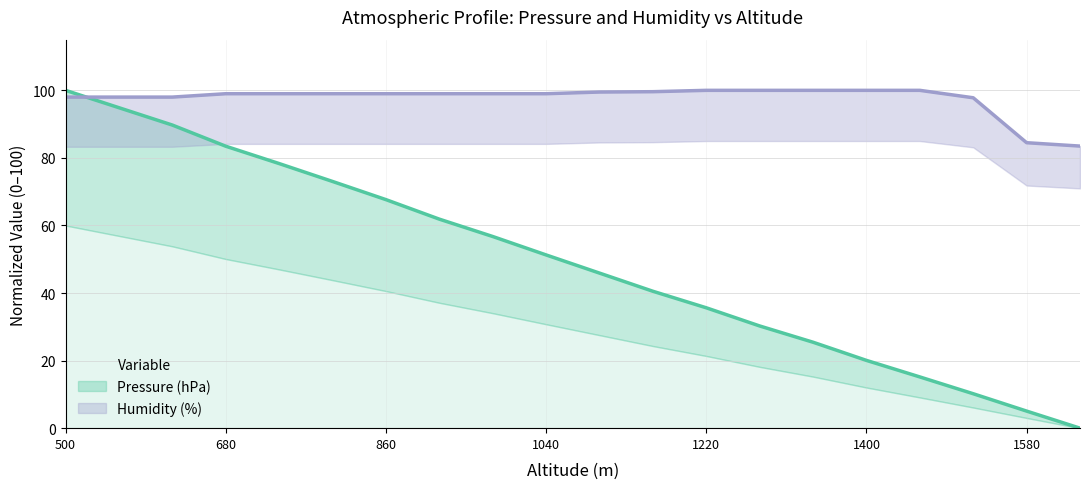

What is the total value across all series at 1640?

83.5